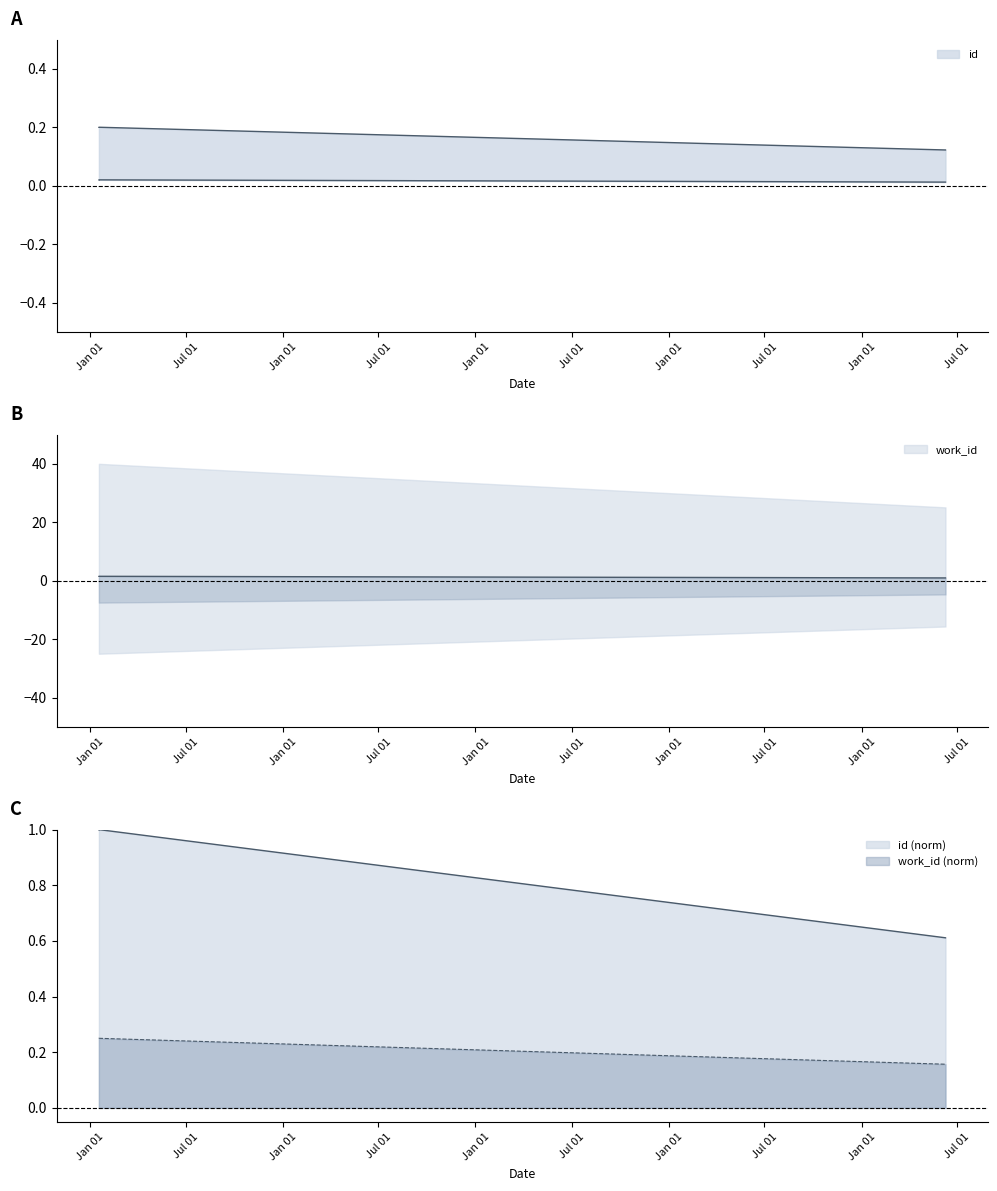

True or false: work_id has a value of 1.5 at 2006-01-18.

True